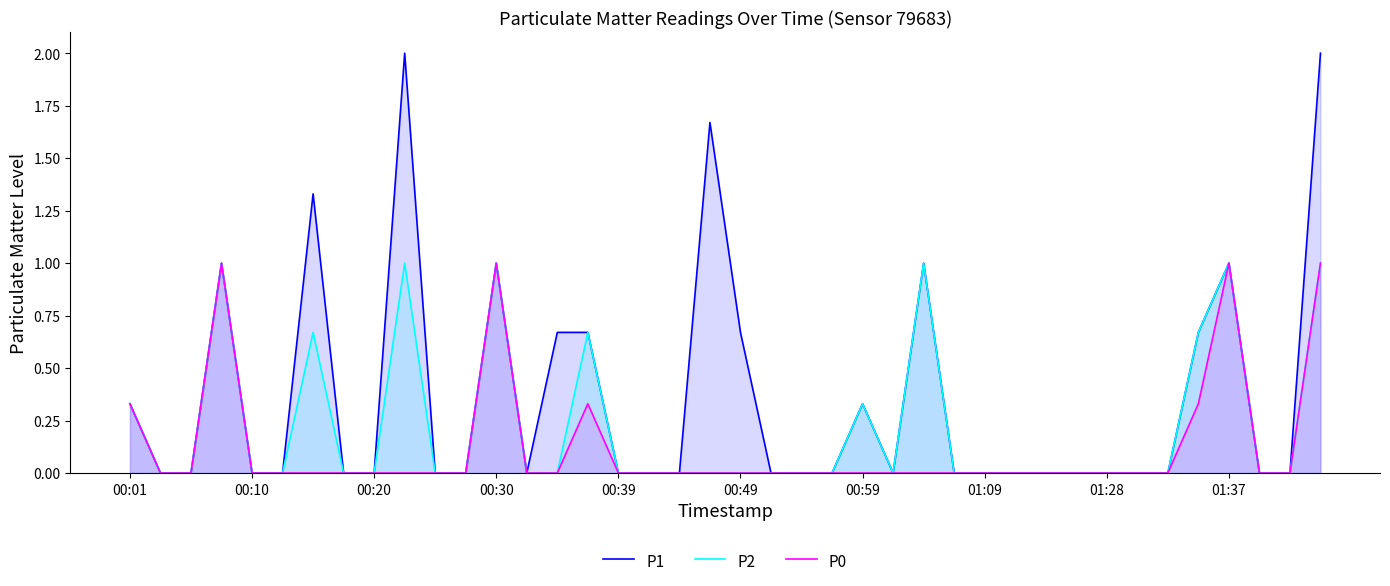

List the series in order of their overall mean, highest first.

P1, P2, P0